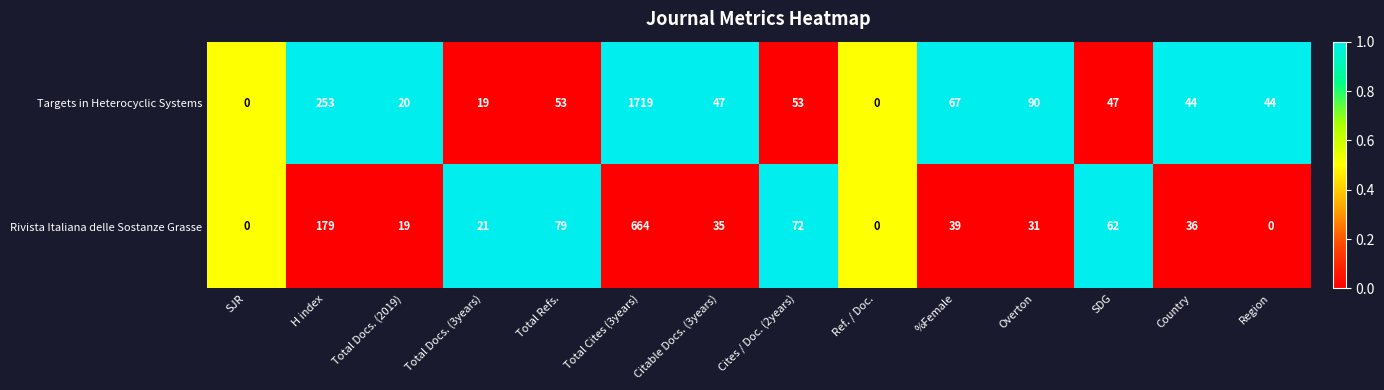

What value does the Targets in Heterocyclic Systems series have at Overton, to the nearest 100?

100